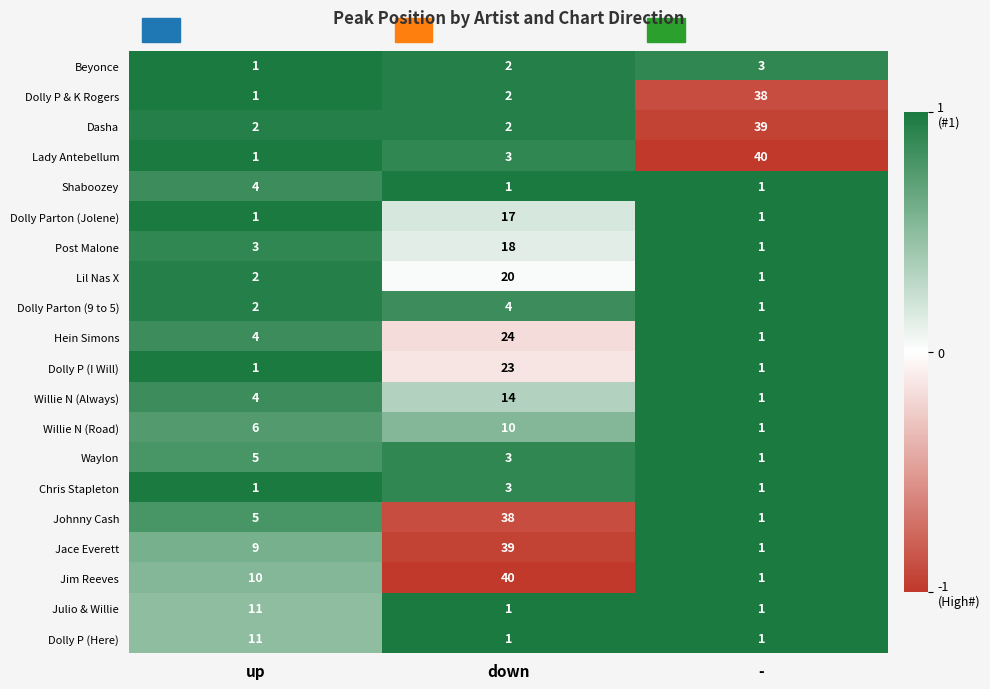

What is the total value across all series at up?

84